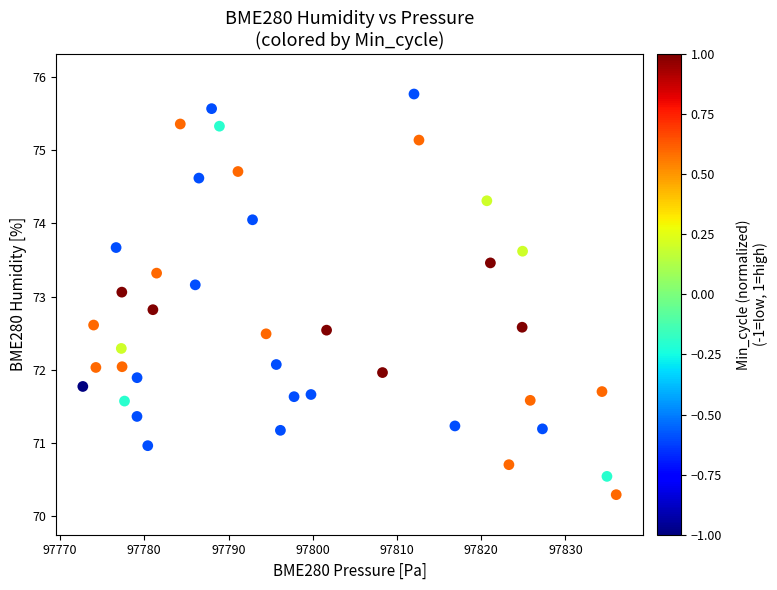

What is the range of X values (max minus min)?

63.3